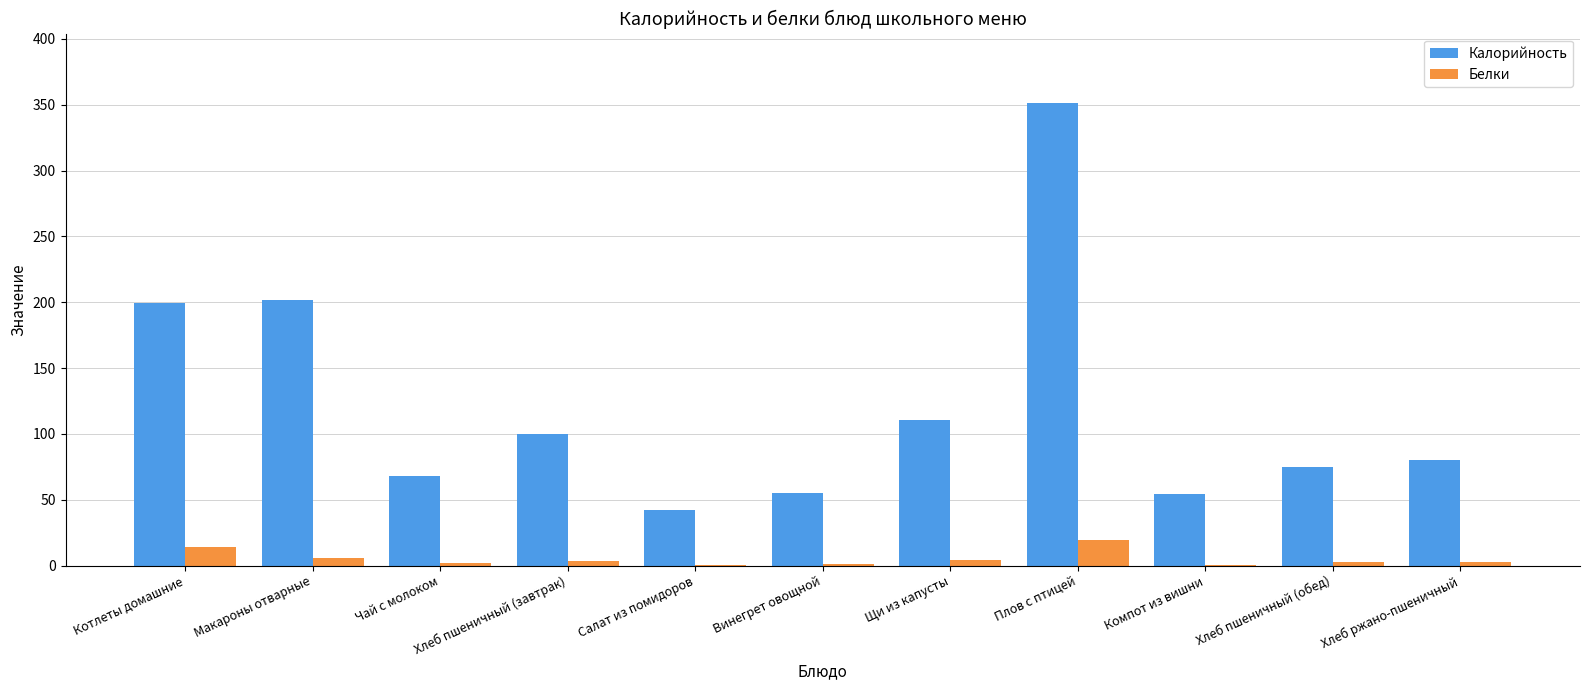

What is the total value across all series at Плов с птицей?

370.9